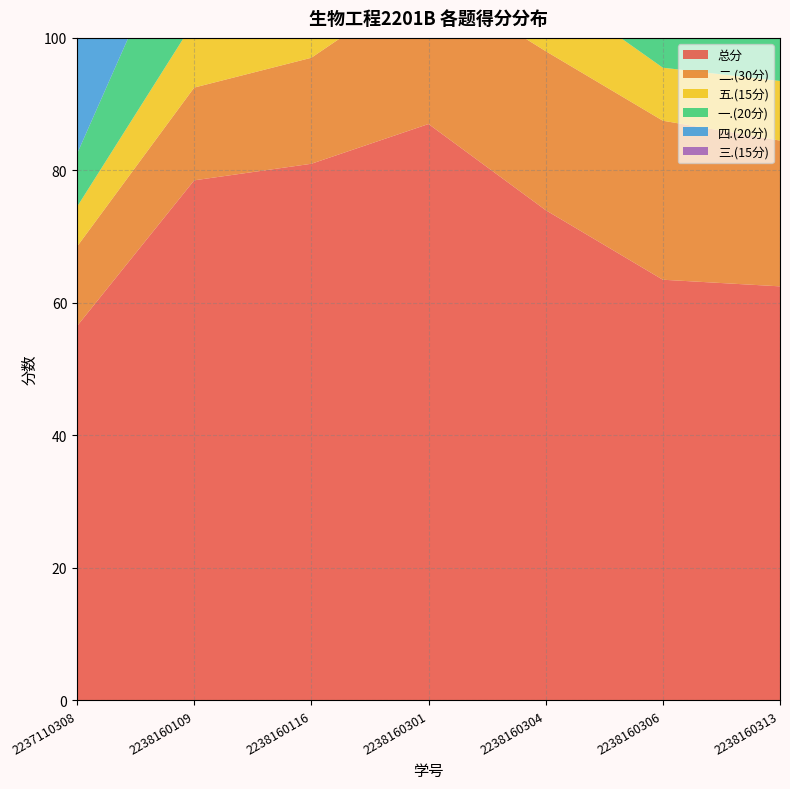

Reading left to right, what are all the values shown in this chart?

总分: 2237110308=56.5	2238160109=78.5	2238160116=81.0	2238160301=87.0	2238160304=74.0	2238160306=63.5	2238160313=62.5
二.(30分): 2237110308=12.0	2238160109=14.0	2238160116=16.0	2238160301=22.0	2238160304=24.0	2238160306=24.0	2238160313=22.0
五.(15分): 2237110308=6.0	2238160109=10.0	2238160116=12.0	2238160301=10.0	2238160304=10.0	2238160306=8.0	2238160313=9.0
一.(20分): 2237110308=8.0	2238160109=20.0	2238160116=18.0	2238160301=20.0	2238160304=20.0	2238160306=10.0	2238160313=10.0
四.(20分): 2237110308=17.0	2238160109=19.5	2238160116=20.0	2238160301=20.0	2238160304=20.0	2238160306=6.5	2238160313=6.5
三.(15分): 2237110308=13.5	2238160109=15.0	2238160116=15.0	2238160301=15.0	2238160304=0.0	2238160306=15.0	2238160313=15.0